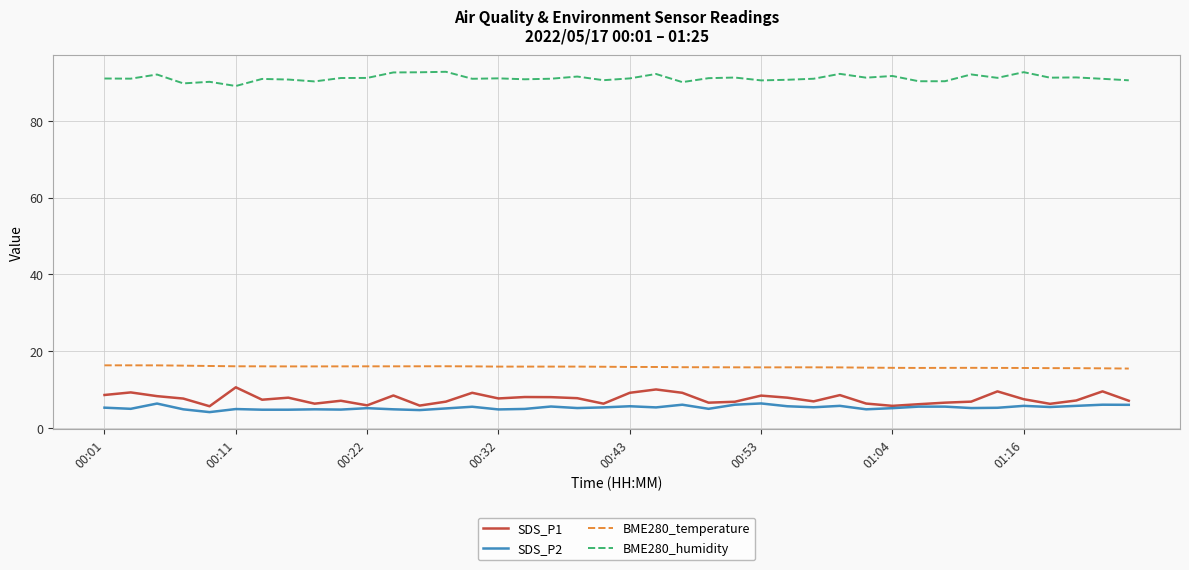

Rank the series by their maximum value, from lowest to highest.

SDS_P2, SDS_P1, BME280_temperature, BME280_humidity